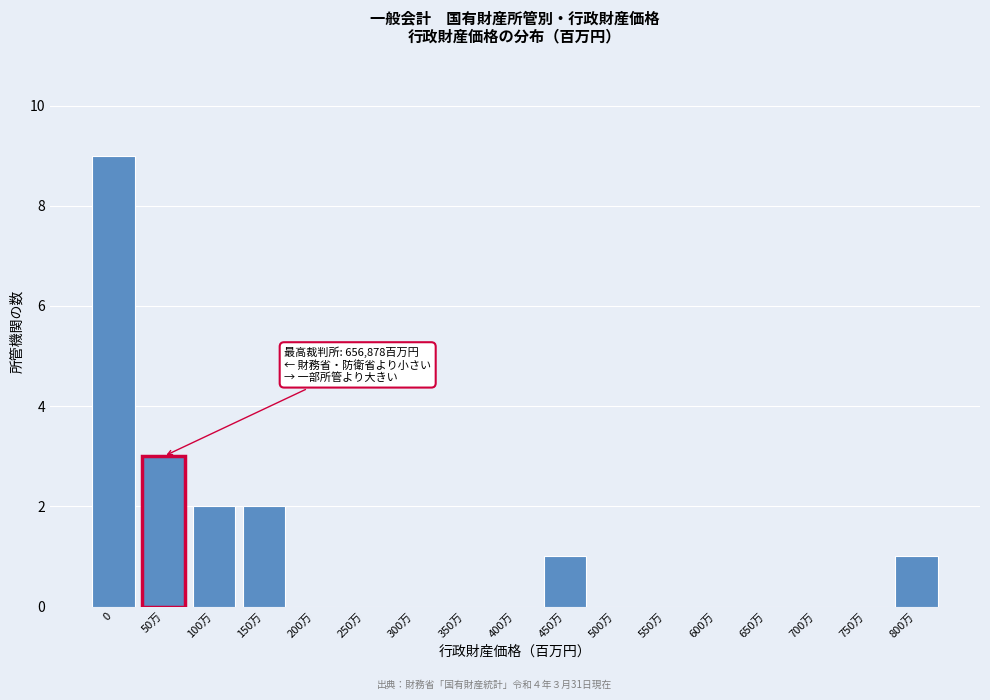

Reading left to right, transcribe all the data shown in this chart.

0=9	50万=3	100万=2	150万=2	200万=0	250万=0	300万=0	350万=0	400万=0	450万=1	500万=0	550万=0	600万=0	650万=0	700万=0	750万=0	800万=1